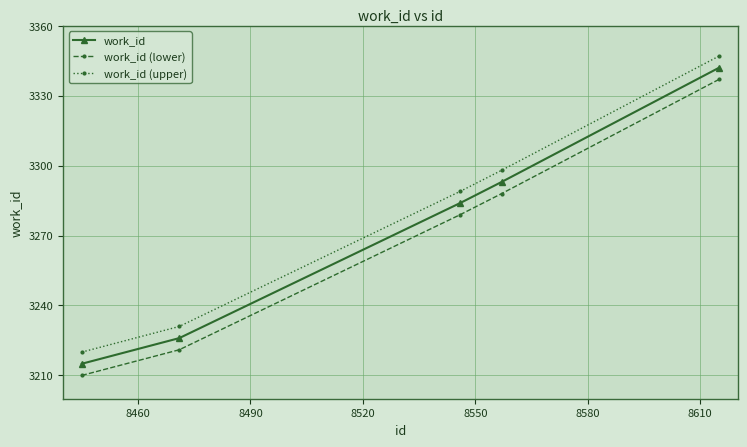

At how many categories does at least one series exceed 3255?

3